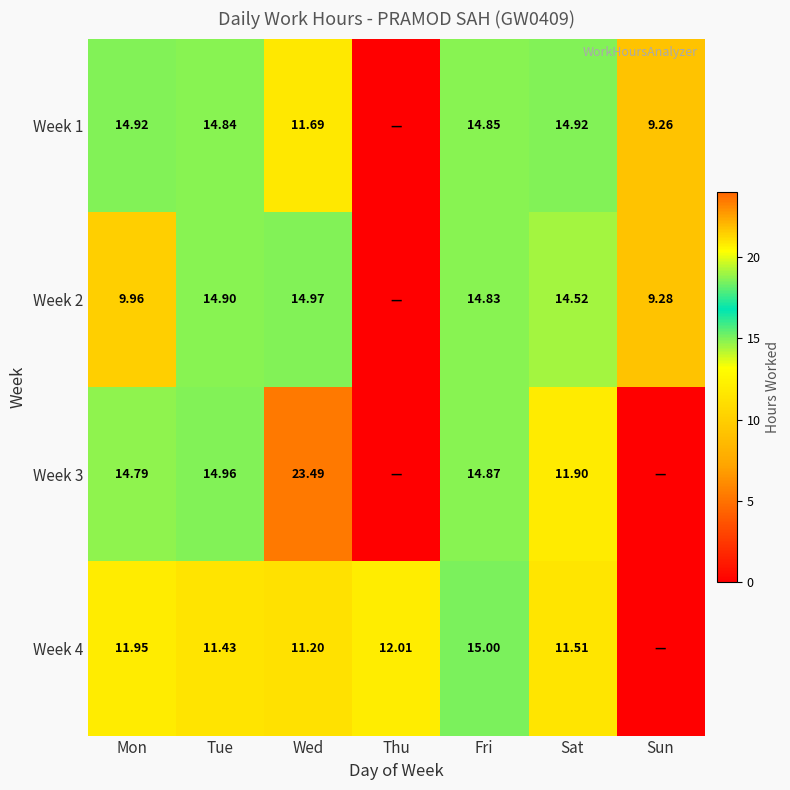

What is the difference between the second highest and second lowest values in the Week 1 series?

5.7